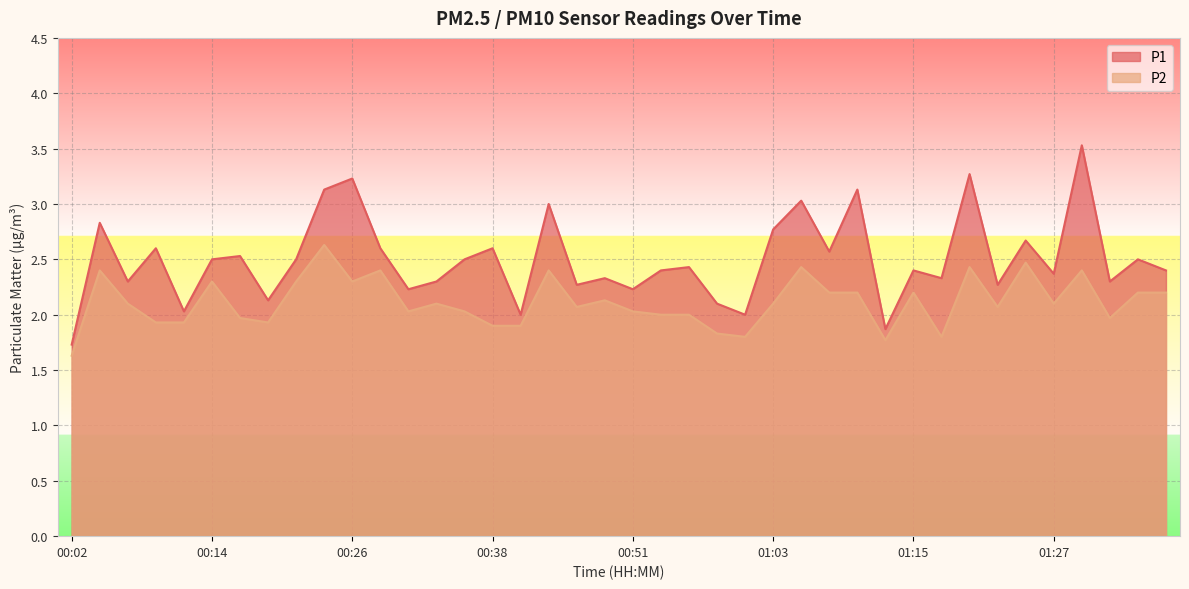

Between 00:16 and 01:05, which is larger?

01:05